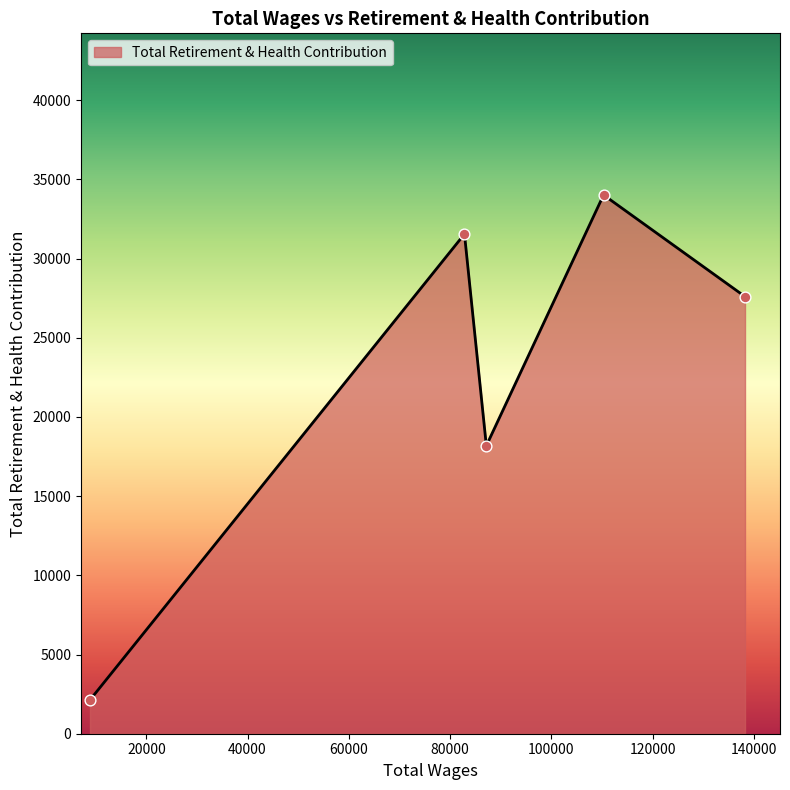

What is the difference between the second highest and minimum values?

29418